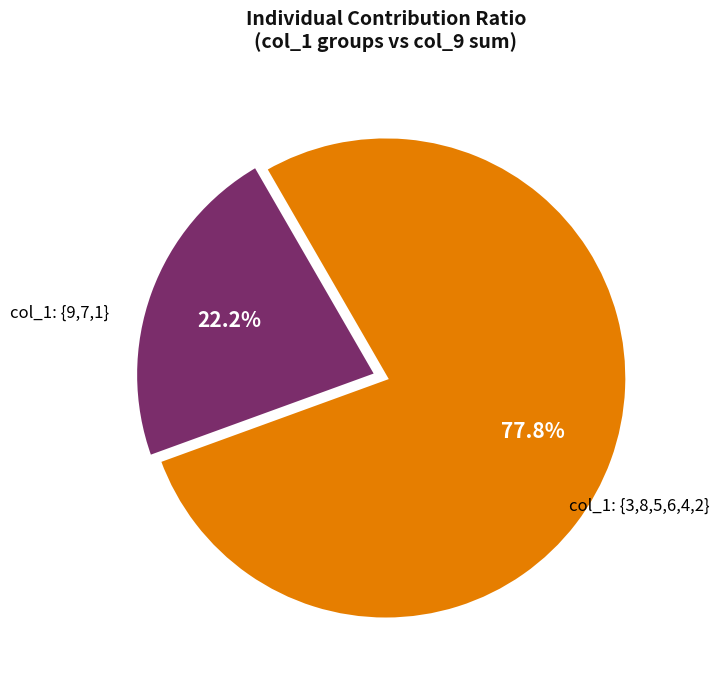

Is there a majority slice in this chart?

Yes